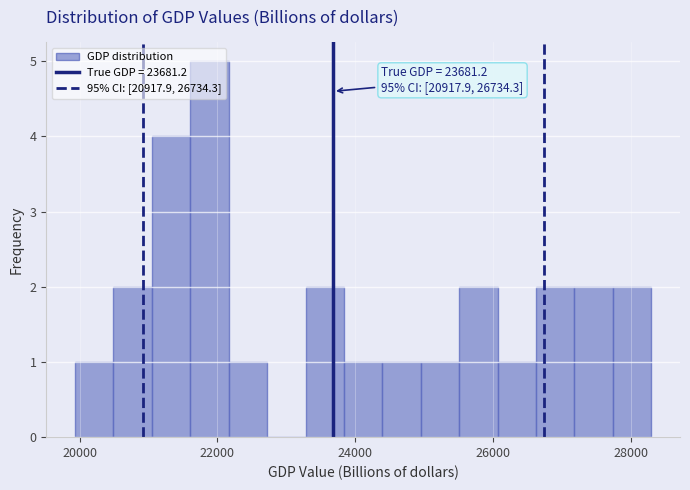

Read against the x-axis, roughly where is the centre of the tallest bar?

21800